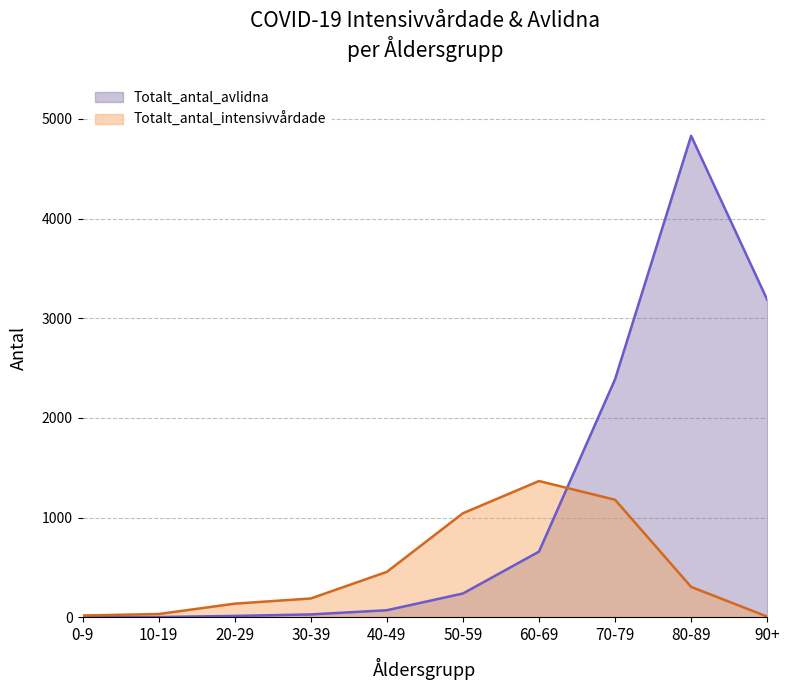

Which series has the largest total across all categories?

Totalt_antal_avlidna